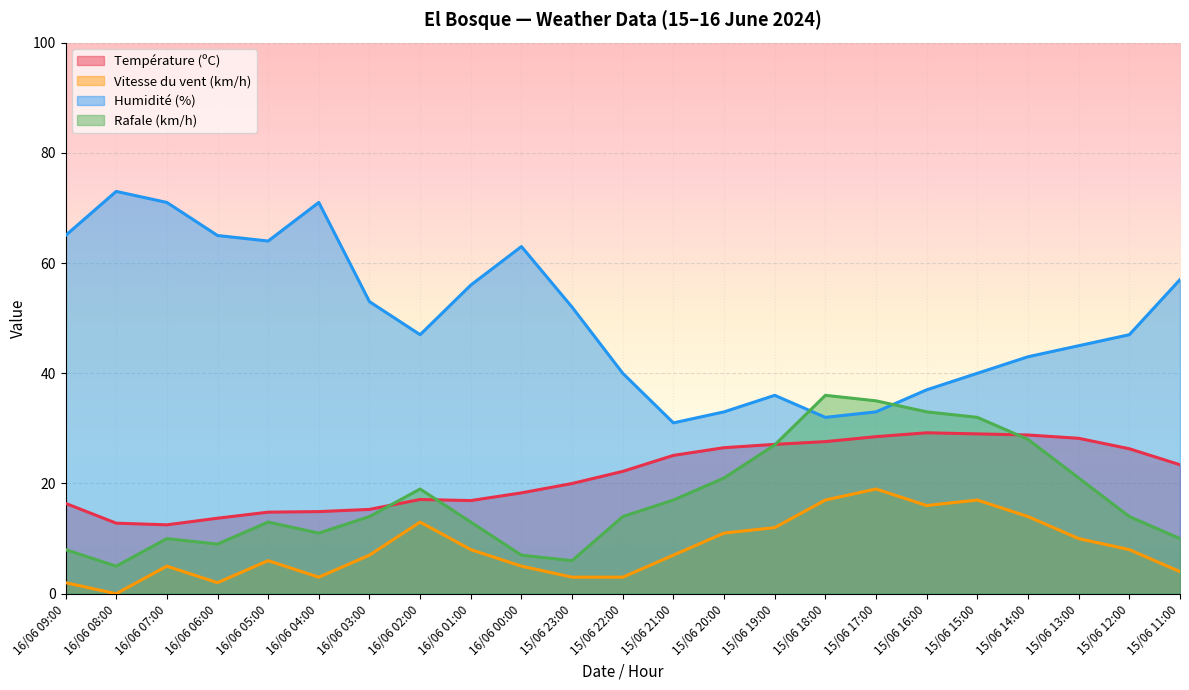

After their last crossing, which series has the higher values: Rafale (km/h) or Humidité (%)?

Humidité (%)